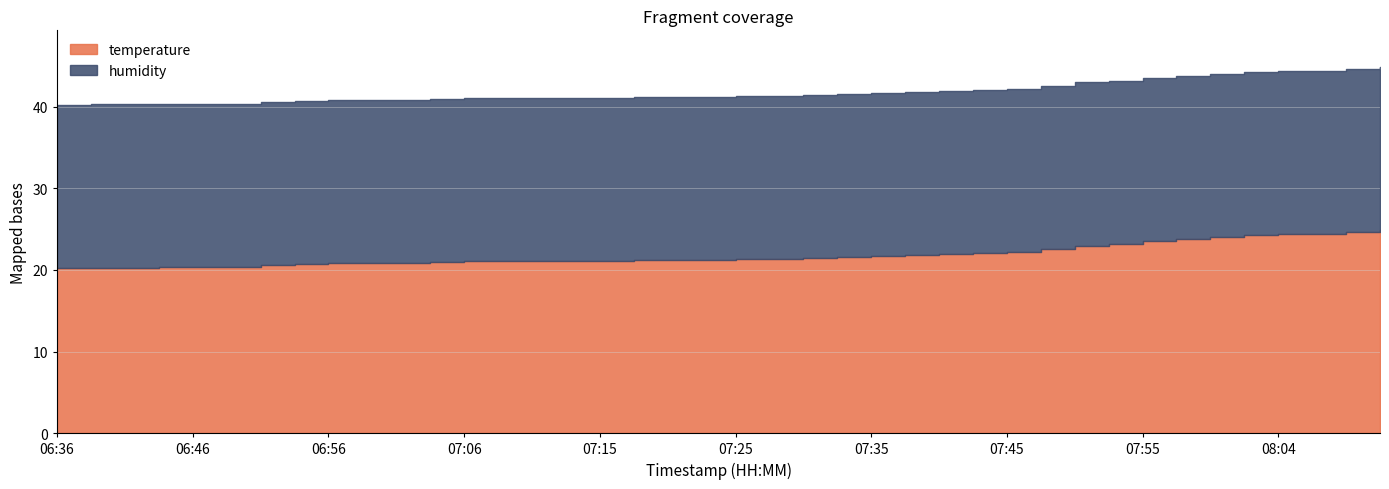

The temperature series shows 9.1 at 07:40. True or false?

False